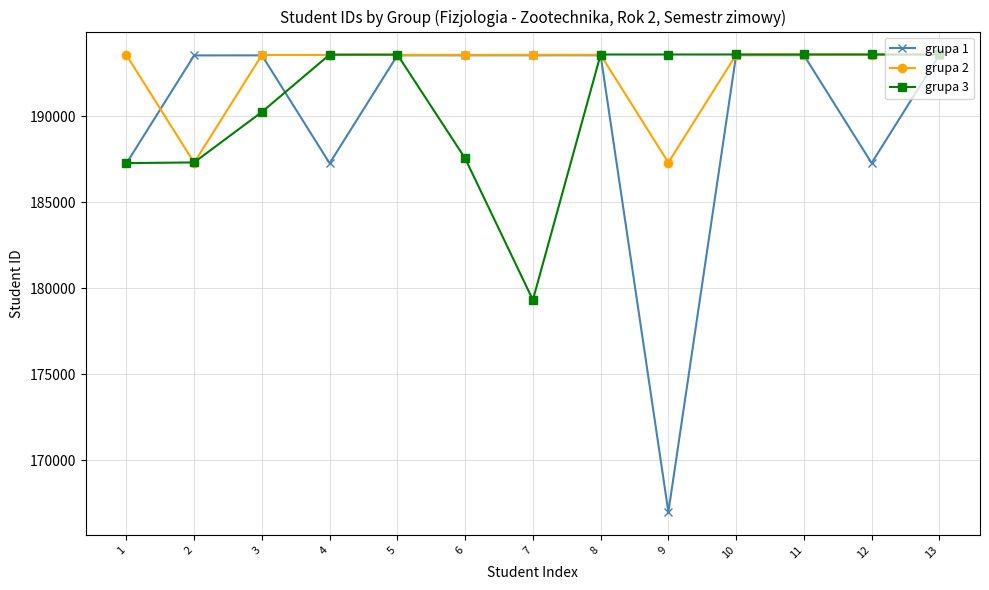

What is the value of the grupa 3 point at the 10th from the left?

193586